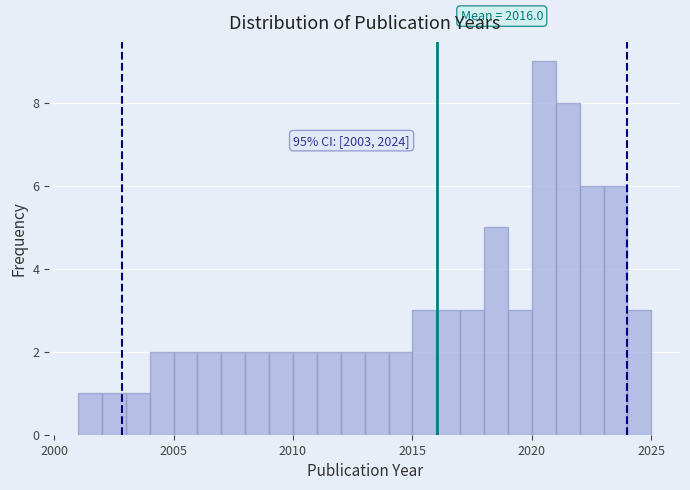

Read against the x-axis, roughly where is the centre of the tallest bar?

2020.5